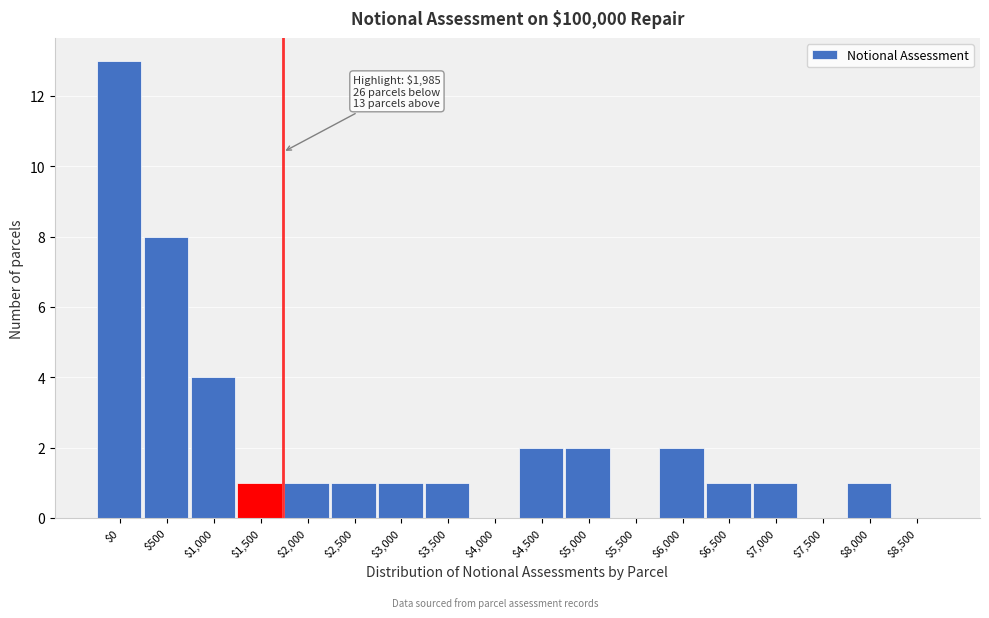

What is the sum of all values?

39